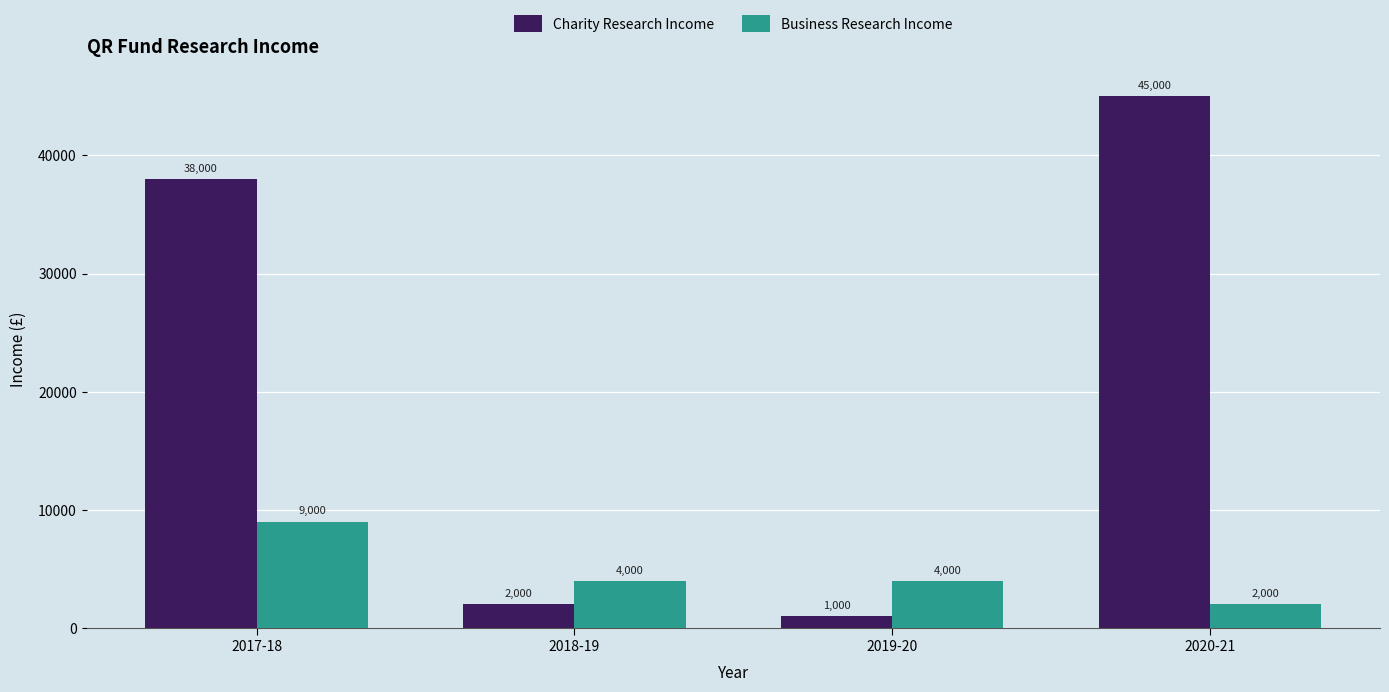

How many distinct data groups are displayed?

2